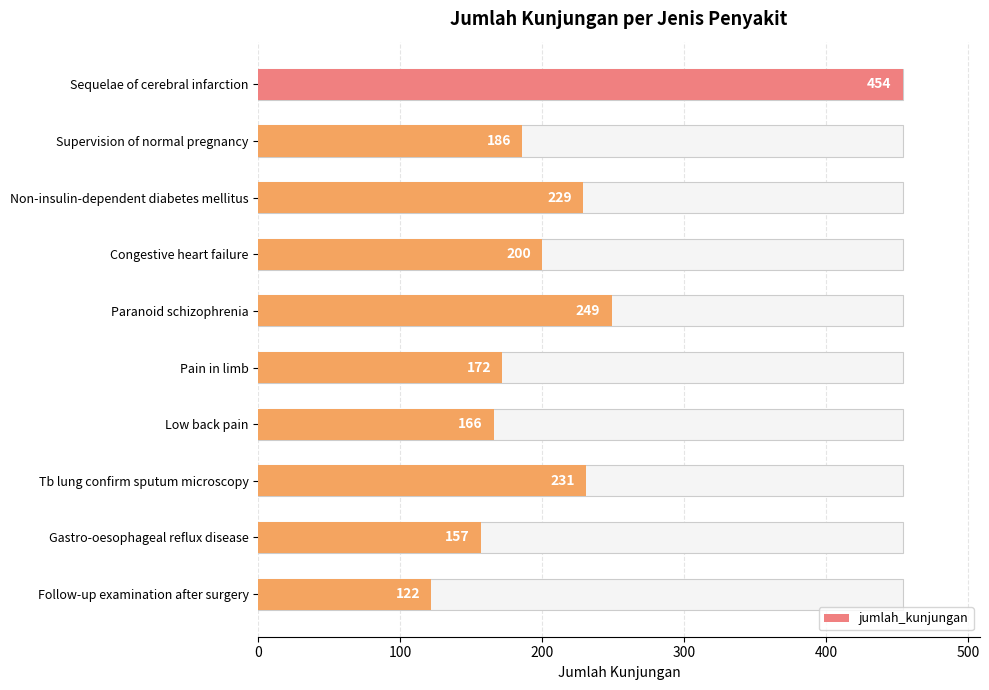

How many categories are shown in the chart?

10